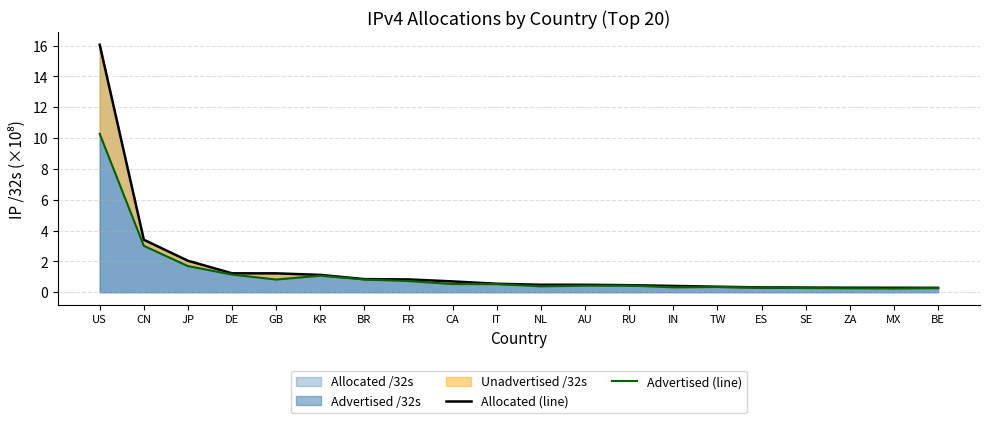

List the labels in order of Advertised (line) value, largest first.

US, CN, JP, DE, KR, BR, GB, FR, CA, IT, RU, AU, NL, TW, IN, ES, SE, BE, ZA, MX